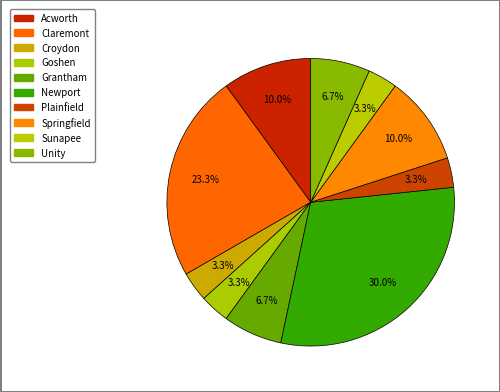

How many segments does this pie chart have?

10